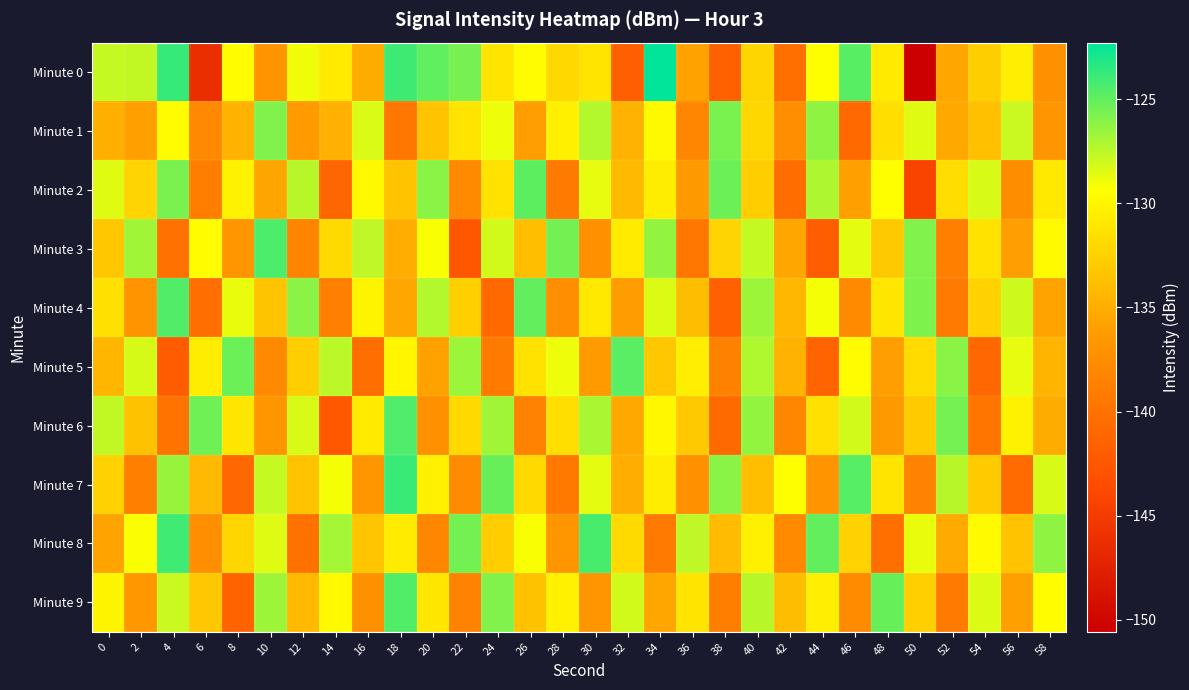

Reading right to left, what are all the values shown in this chart?

Minute 0: 58=-137.3	56=-130.5	54=-132.8	52=-135.5	50=-150.6	48=-130.7	46=-124.8	44=-129.5	42=-140.2	40=-132.3	38=-141.6	36=-135.8	34=-122.3	32=-141.7	30=-131.2	28=-132.0	26=-129.5	24=-131.2	22=-125.6	20=-125.0	18=-124.0	16=-135.1	14=-130.8	12=-129.0	10=-136.8	8=-129.5	6=-146.2	4=-123.8	2=-127.7	0=-127.8
Minute 1: 58=-136.8	56=-127.9	54=-133.7	52=-135.3	50=-128.5	48=-131.6	46=-140.8	44=-126.3	42=-137.4	40=-132.1	38=-125.7	36=-138.2	34=-129.8	32=-134.6	30=-127.3	28=-130.4	26=-136.1	24=-128.9	22=-131.2	20=-133.5	18=-139.6	16=-128.3	14=-134.8	12=-136.4	10=-125.9	8=-134.6	6=-137.9	4=-129.6	2=-135.9	0=-134.8
Minute 2: 58=-130.9	56=-137.5	54=-128.3	52=-131.7	50=-144.2	48=-129.4	46=-135.9	44=-127.1	42=-140.5	40=-132.8	38=-125.3	36=-136.4	34=-130.6	32=-134.1	30=-128.7	28=-139.3	26=-124.9	24=-131.4	22=-137.8	20=-126.1	18=-133.5	16=-129.8	14=-141.2	12=-127.4	10=-135.6	8=-130.2	6=-138.9	4=-125.7	2=-132.3	0=-128.5
Minute 3: 58=-129.7	56=-136.1	54=-131.3	52=-138.7	50=-125.9	48=-133.1	46=-128.6	44=-141.9	42=-135.4	40=-127.8	38=-132.3	36=-139.5	34=-126.4	32=-130.7	30=-137.2	28=-125.5	26=-133.8	24=-128.1	22=-142.6	20=-129.2	18=-135.0	16=-127.6	14=-131.9	12=-138.3	10=-124.4	8=-136.7	6=-129.5	4=-140.1	2=-126.8	0=-133.2
Minute 4: 58=-135.7	56=-128.0	54=-132.5	52=-139.2	50=-125.8	48=-131.0	46=-137.8	44=-129.1	42=-134.3	40=-126.7	38=-141.6	36=-133.9	34=-128.4	32=-136.2	30=-130.9	28=-137.4	26=-125.1	24=-140.8	22=-132.6	20=-127.3	18=-135.5	16=-130.1	14=-138.7	12=-126.2	10=-133.4	8=-128.8	6=-140.3	4=-124.6	2=-136.9	0=-131.5
Minute 5: 58=-134.5	56=-128.7	54=-140.9	52=-126.1	50=-131.8	48=-136.0	46=-129.6	44=-141.3	42=-134.7	40=-127.2	38=-138.6	36=-130.5	34=-133.2	32=-124.8	30=-136.3	28=-128.9	26=-131.4	24=-139.1	22=-126.6	20=-135.8	18=-130.0	16=-140.4	14=-127.5	12=-132.7	10=-137.9	8=-125.3	6=-130.6	4=-142.1	2=-128.2	0=-134.4
Minute 6: 58=-135.1	56=-130.2	54=-139.7	52=-125.6	50=-132.9	48=-136.4	46=-128.1	44=-131.5	42=-138.0	40=-126.4	38=-140.7	36=-133.1	34=-129.9	32=-135.3	30=-127.0	28=-131.6	26=-138.5	24=-126.8	22=-132.0	20=-137.1	18=-124.5	16=-130.8	14=-142.4	12=-128.3	10=-136.6	8=-131.1	6=-125.4	4=-139.8	2=-133.6	0=-127.7
Minute 7: 58=-128.3	56=-140.6	54=-133.0	52=-127.4	50=-138.5	48=-131.2	46=-124.7	44=-136.9	42=-129.4	40=-133.8	38=-126.1	36=-137.2	34=-130.6	32=-134.9	30=-128.6	28=-139.4	26=-132.0	24=-125.2	22=-137.6	20=-130.3	18=-123.9	16=-136.7	14=-129.1	12=-133.5	10=-127.8	8=-141.0	6=-134.2	4=-126.5	2=-138.8	0=-132.4
Minute 8: 58=-126.3	56=-133.5	54=-129.7	52=-135.2	50=-128.8	48=-140.2	46=-132.5	44=-125.1	42=-137.8	40=-130.4	38=-134.0	36=-127.6	34=-139.3	32=-131.9	30=-124.3	28=-136.6	26=-129.2	24=-132.8	22=-125.5	20=-138.0	18=-130.7	16=-133.3	14=-126.9	12=-140.1	10=-128.5	8=-132.2	6=-137.4	4=-124.1	2=-129.3	0=-135.7
Minute 9: 58=-129.5	56=-135.9	54=-128.4	52=-139.1	50=-132.6	48=-125.2	46=-137.7	44=-130.5	42=-133.9	40=-127.4	38=-138.9	36=-131.2	34=-135.5	32=-128.1	30=-136.8	28=-130.3	26=-133.6	24=-125.9	22=-138.4	20=-131.0	18=-124.6	16=-137.2	14=-129.8	12=-134.1	10=-126.7	8=-141.4	6=-133.2	4=-127.9	2=-136.5	0=-130.1